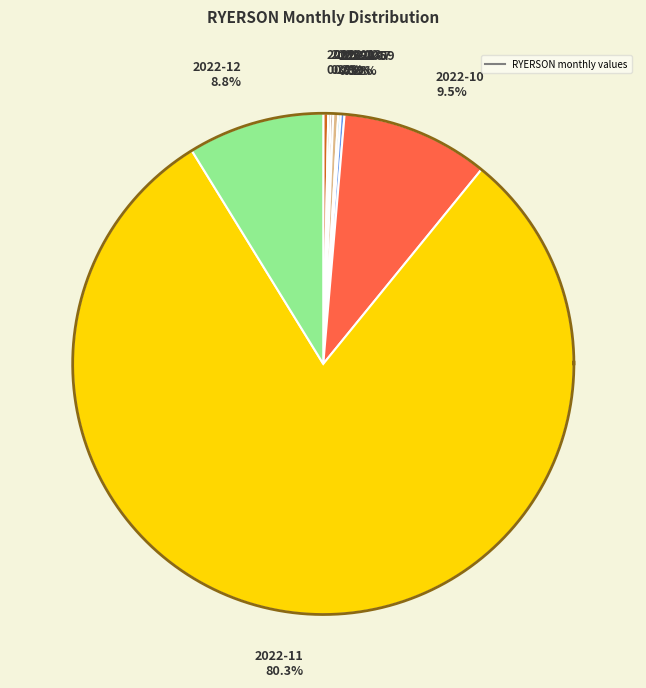

What is the change in value from 2022-05 to 2022-09?

-1